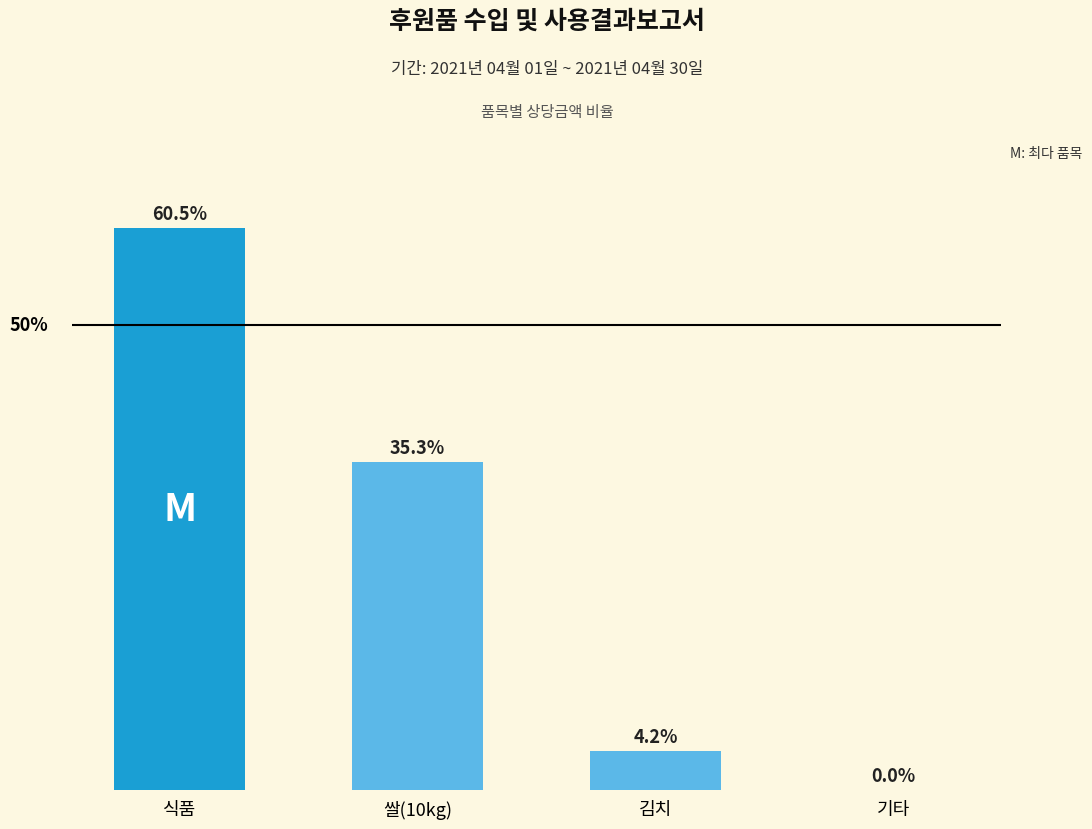

Are the bars horizontal?

No